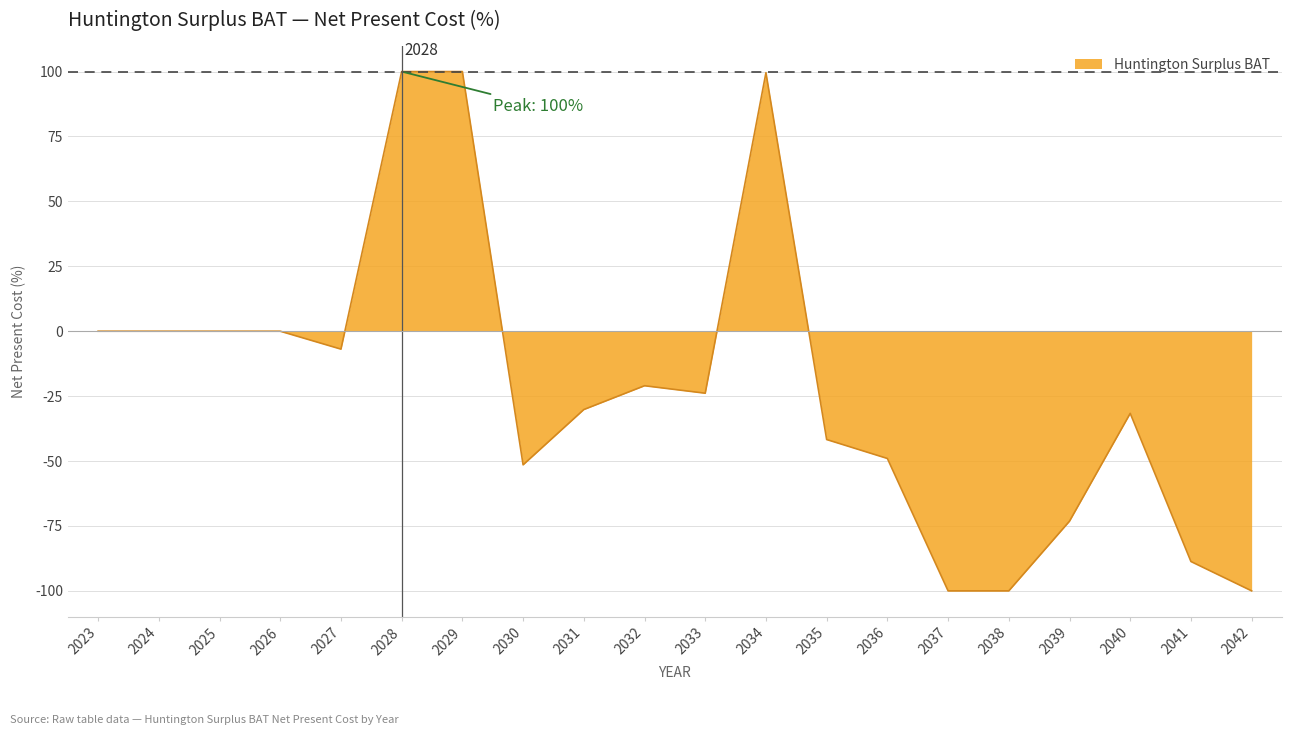

True or false: the data shows -100.0 at 2037.

True